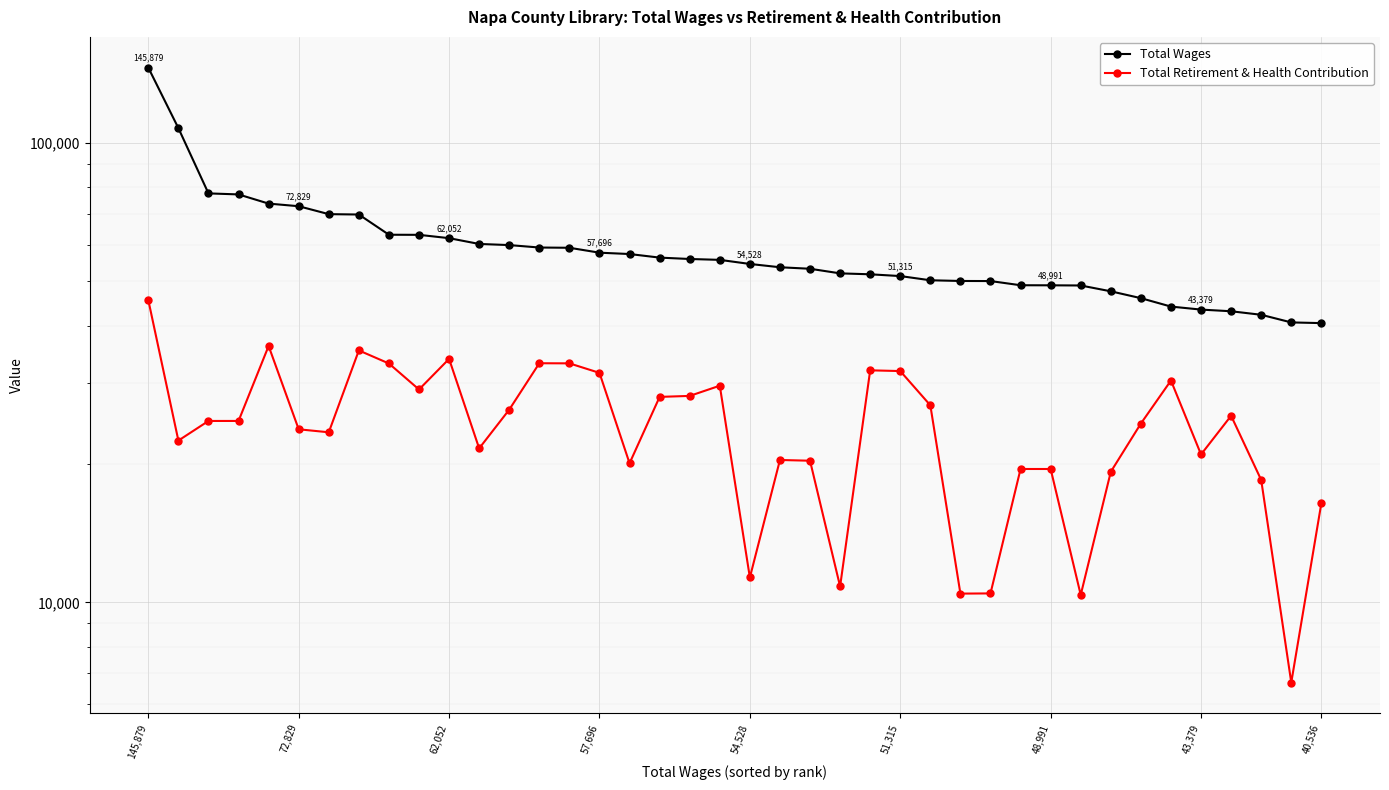

What is the minimum value for Total Wages?

40536